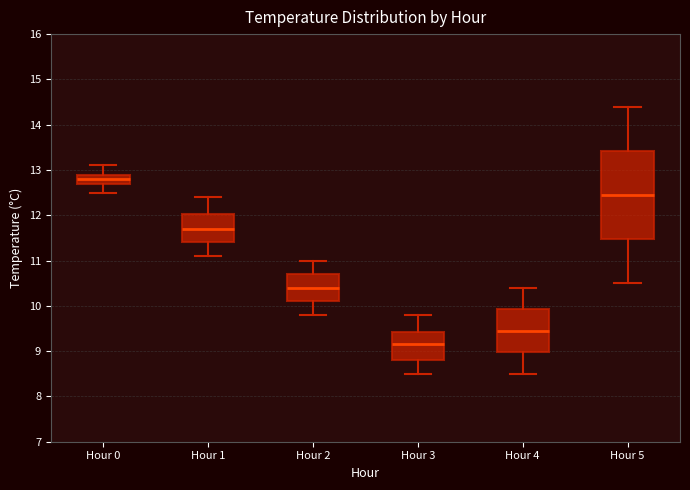

Comparing the boxes themselves (not the whiskers), which one is the tallest?

Hour 5